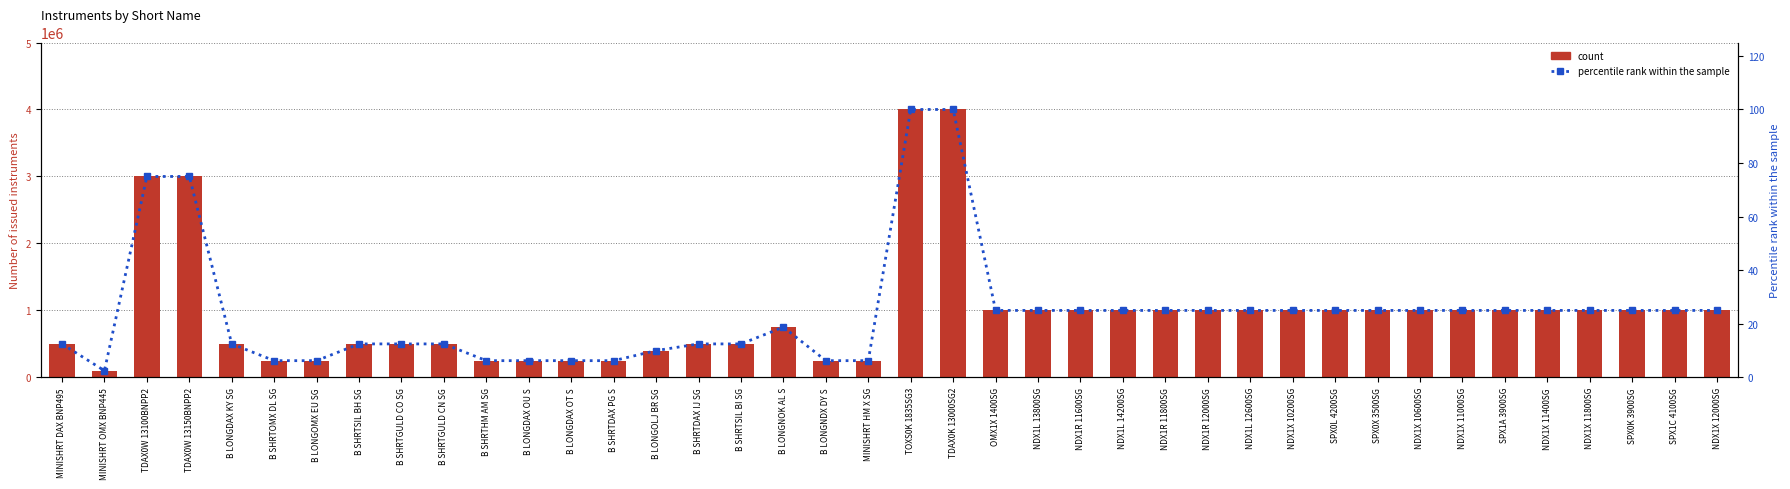

What is the label of the 4th bar from the left?

TDAX0W 13150BNPP2